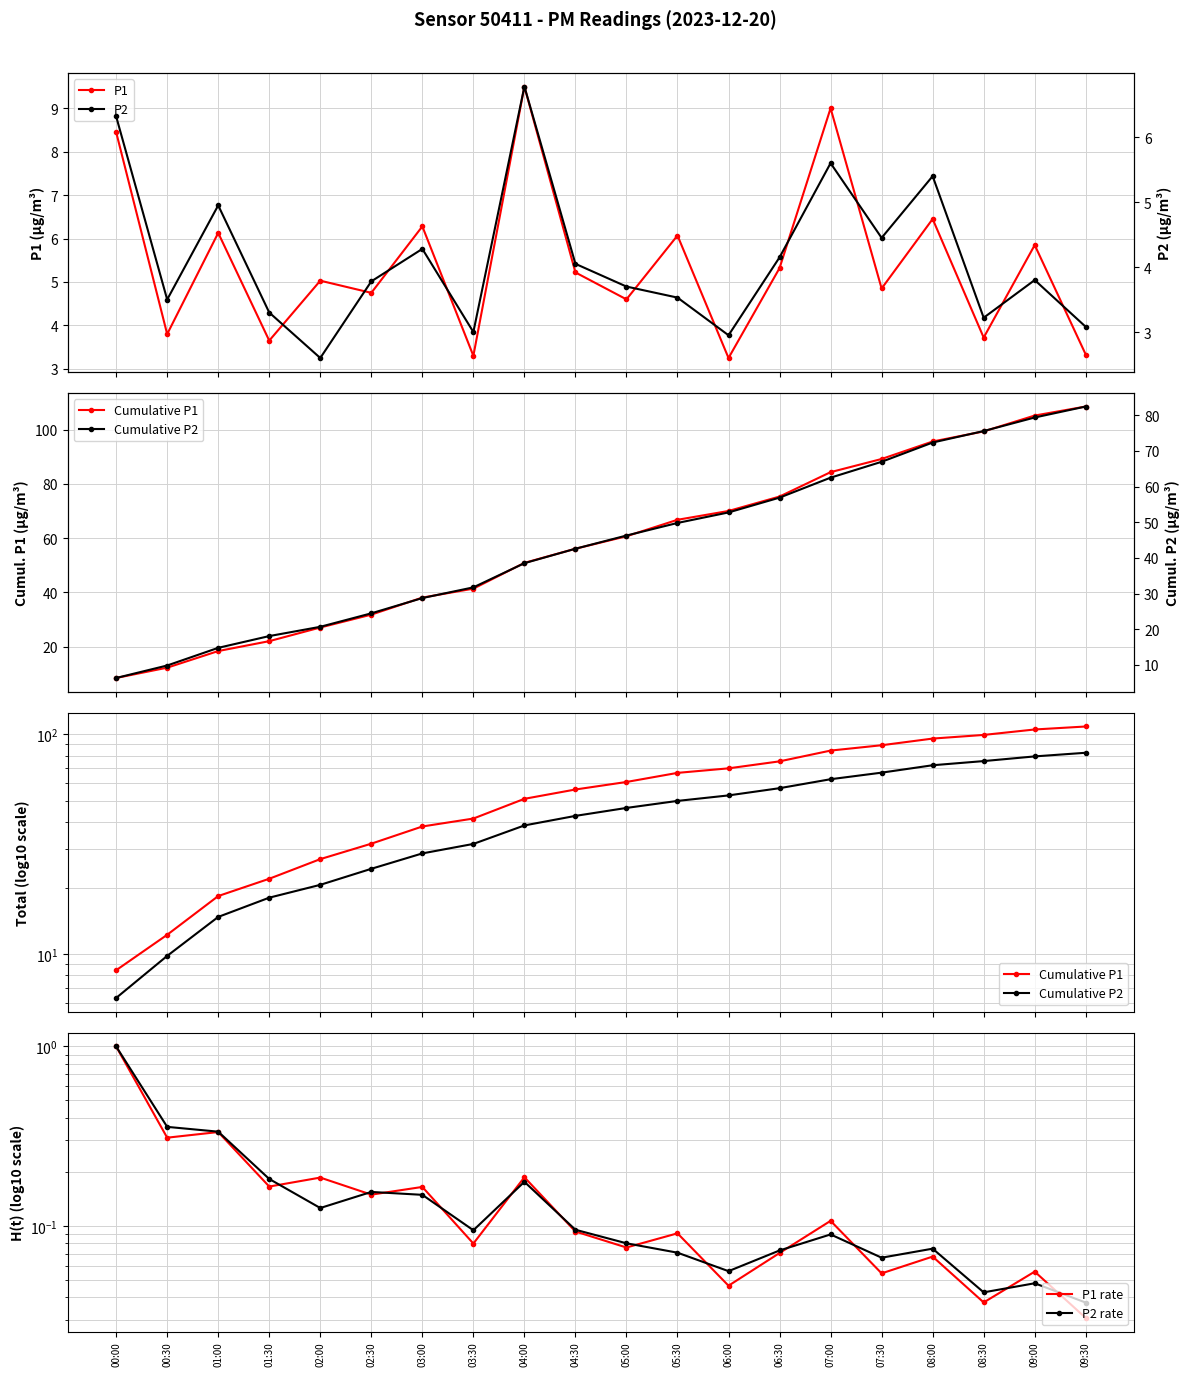

Between 00:30 and 03:30, which is larger?

00:30